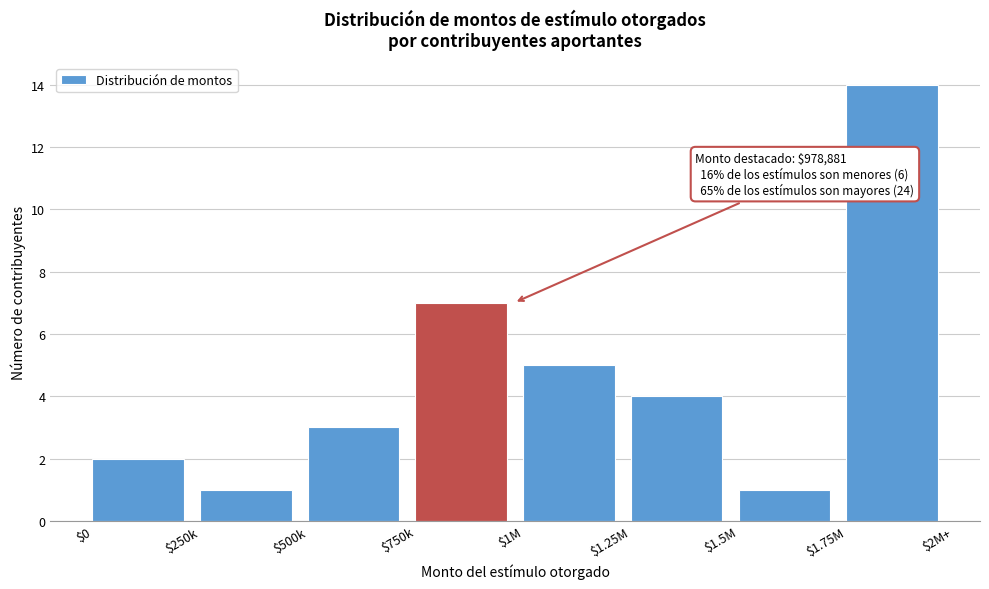

Reading left to right, transcribe all the data shown in this chart.

2	1	3	7	5	4	1	14